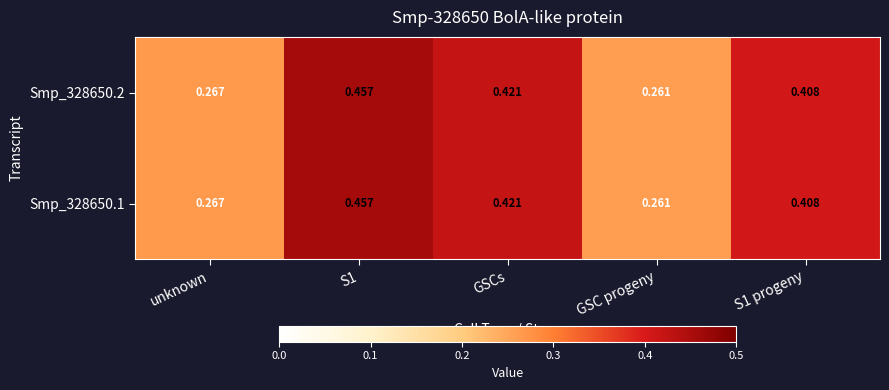

Where is Smp_328650.2 nearest to the value 0?

GSC progeny